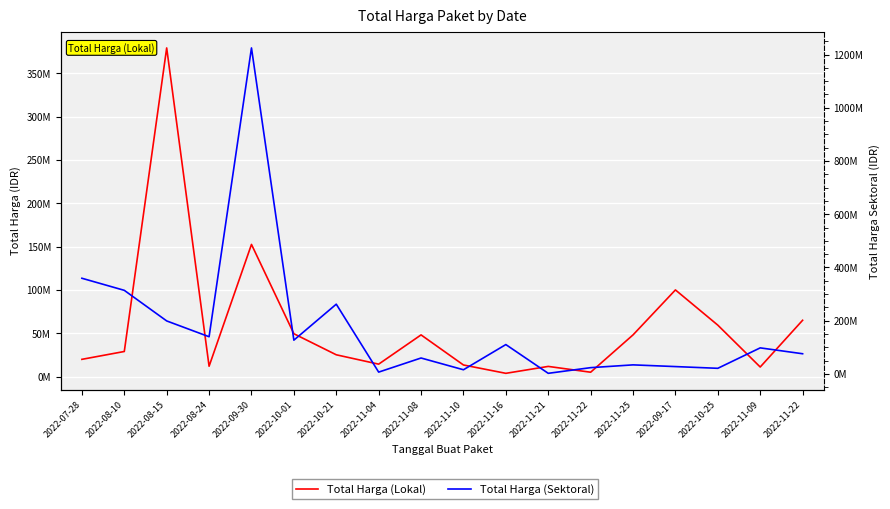

List the series in order of their overall mean, highest first.

Total Harga (Sektoral), Total Harga (Lokal)